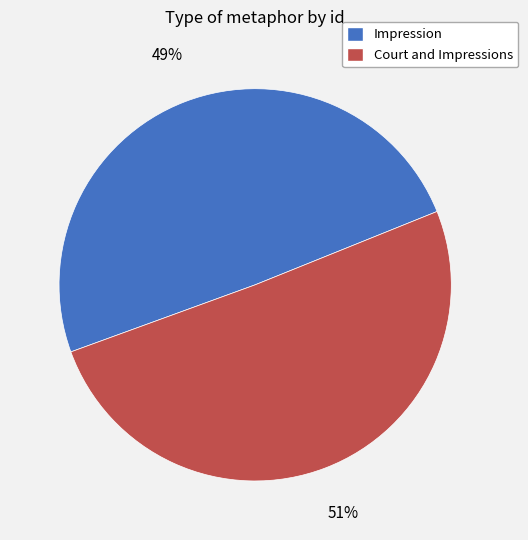

Approximately how many times larger is the value at Impression compared to Court and Impressions?

1.0